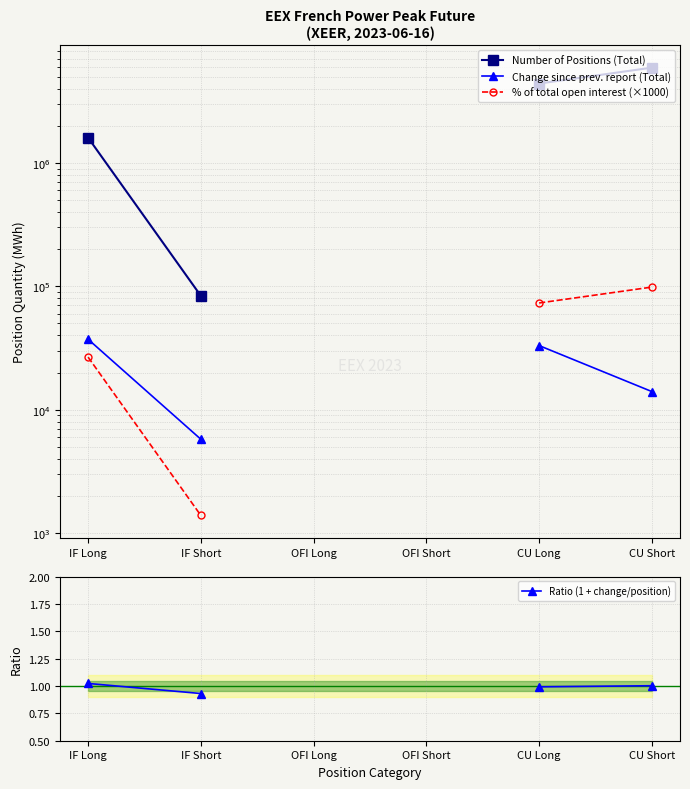

Rank the series at OFI Long from lowest to highest value.

Number of Positions (Total), Change since prev. report (Total), % of total open interest (×1000), Ratio (1 + change/position)